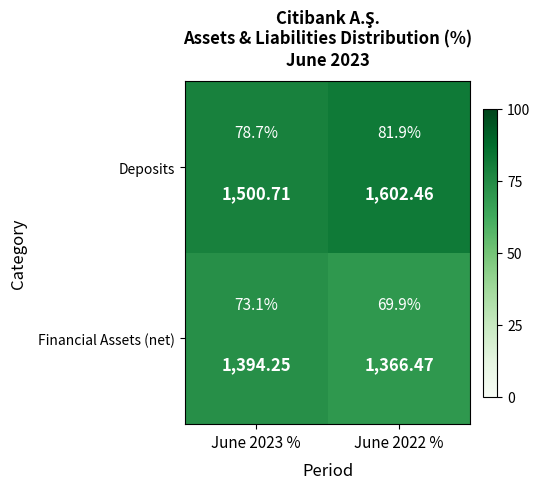

What is the difference between the highest and lowest values at June 2022 %?

12.1